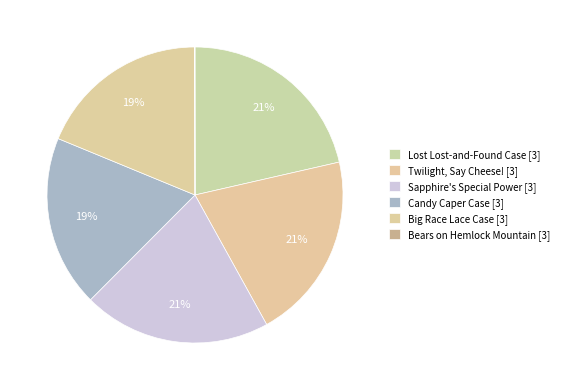

Count the number of slices in the pie.

6